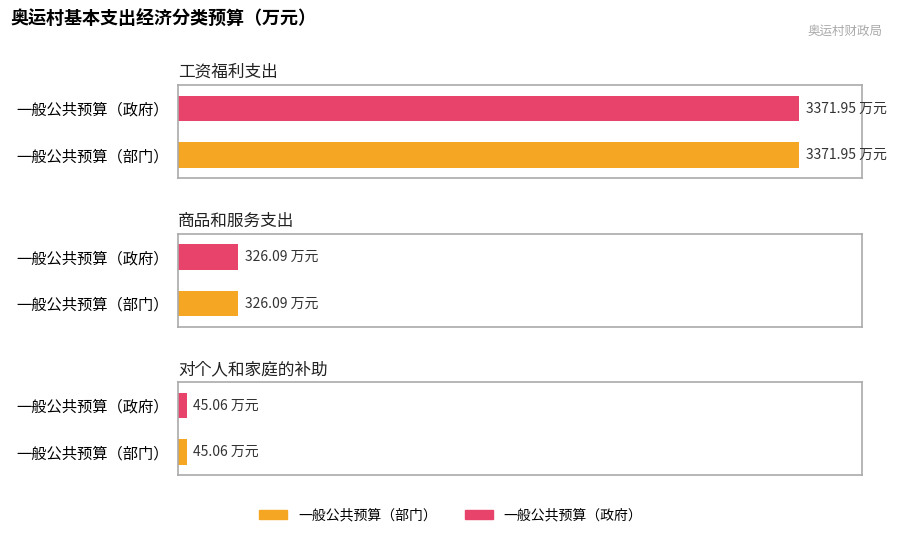

What value does the 一般公共预算（部门） series have at 工资福利支出?

3371.9